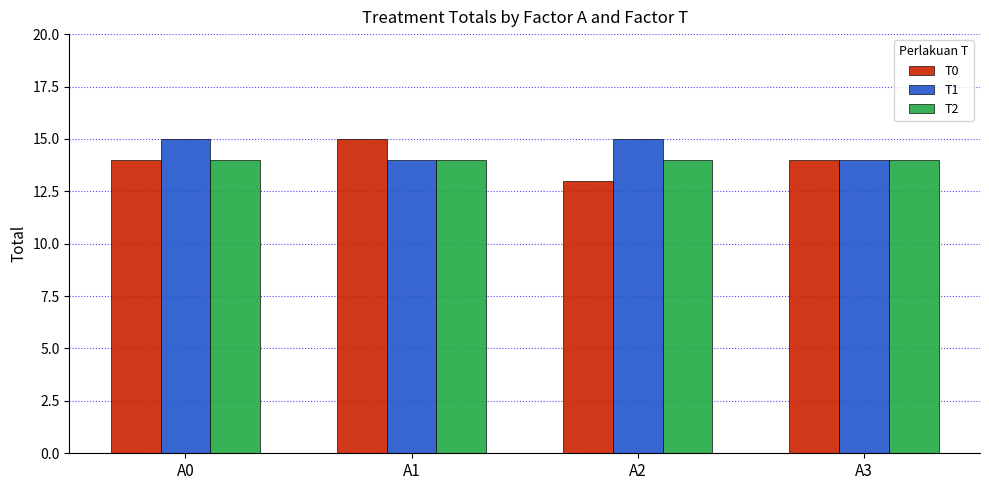

What is the total value across all series at A1?

43